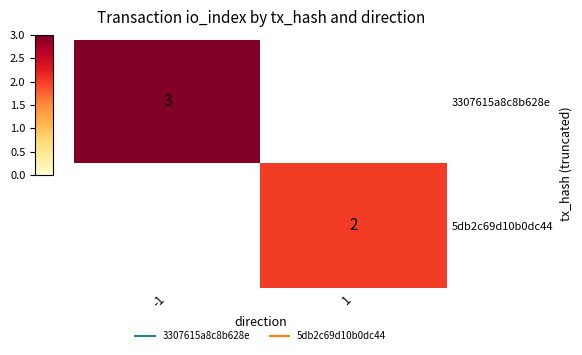

What is the minimum value for 3307615a8c8b628e?

3.0